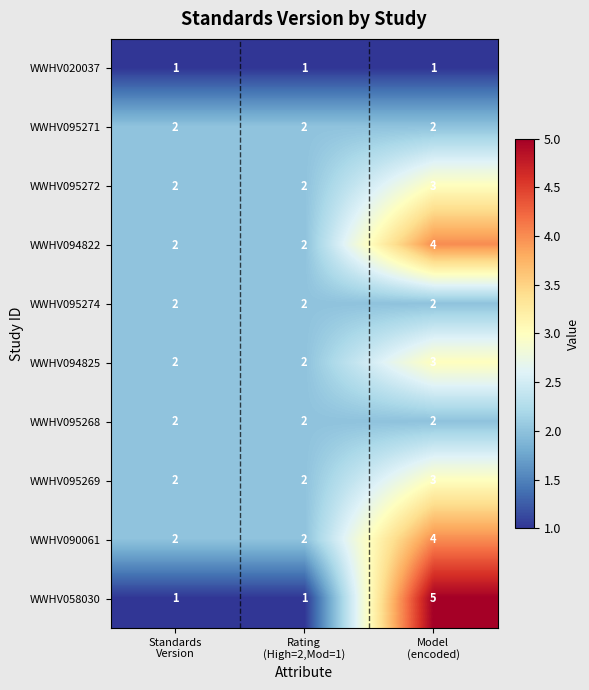

Which series has the largest range (max minus min)?

WWHV058030